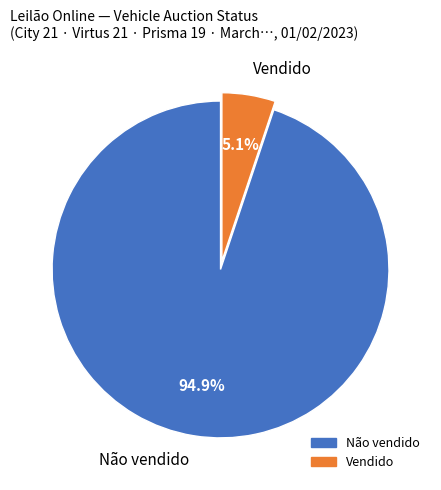

What percentage is NOT represented by Vendido?

94.9%